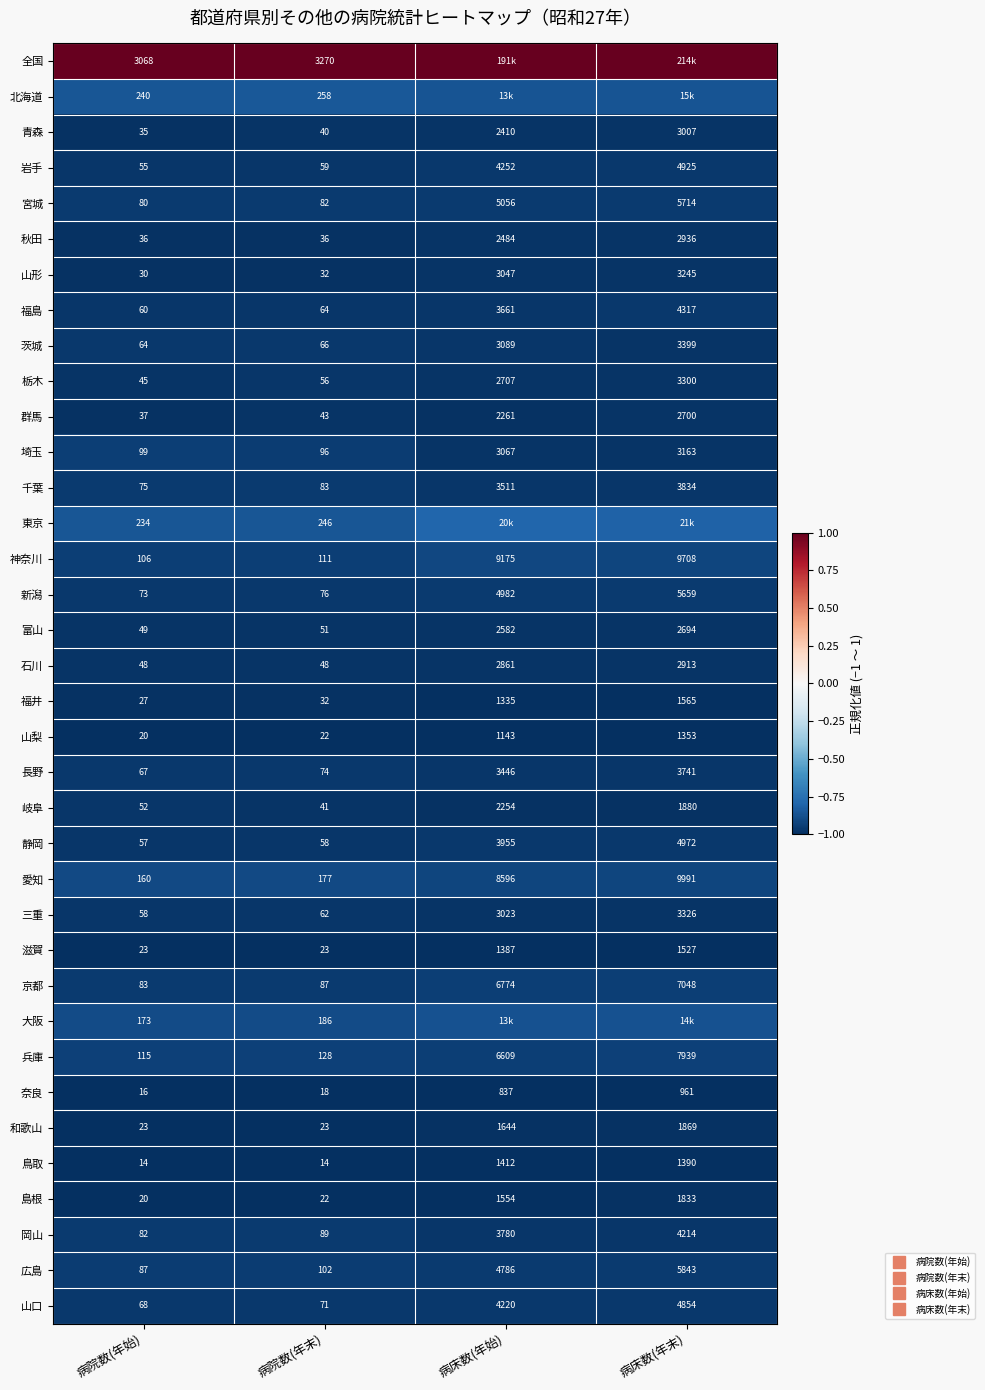

Which series has the largest total across all categories?

全国